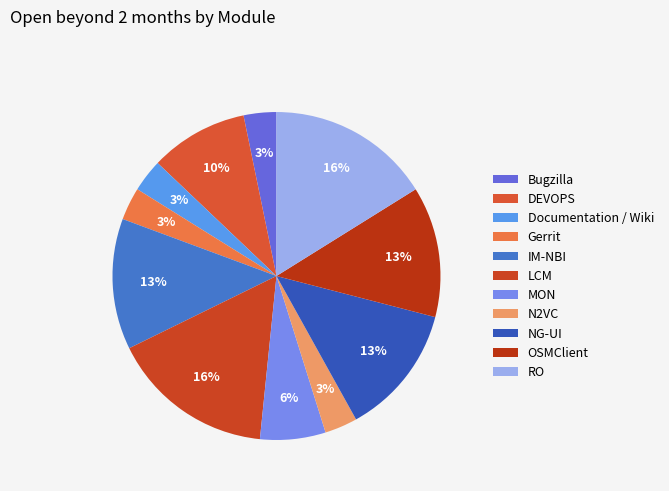

The Gerrit slice represents 3% of the pie. True or false?

True